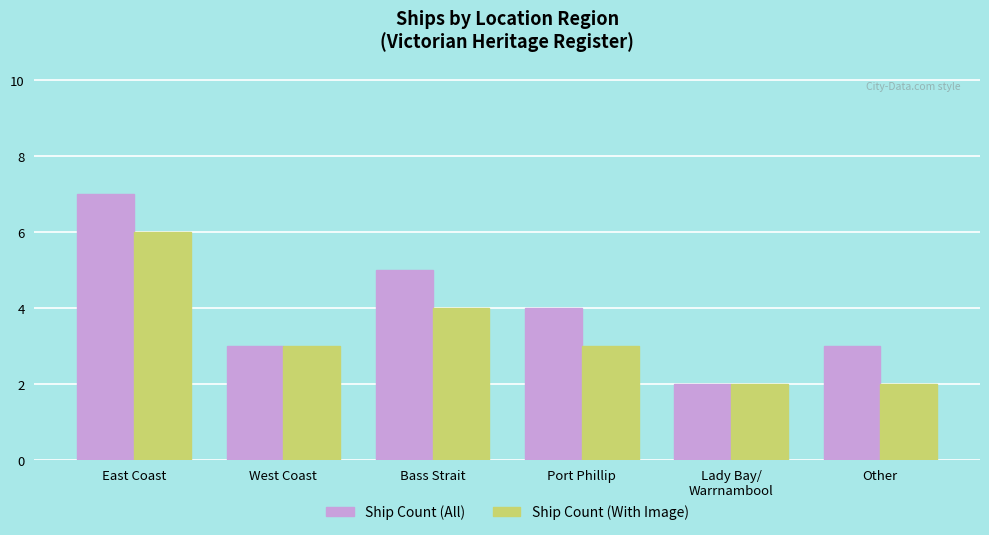

The value of Ship Count (All) at Other is 3. True or false?

True